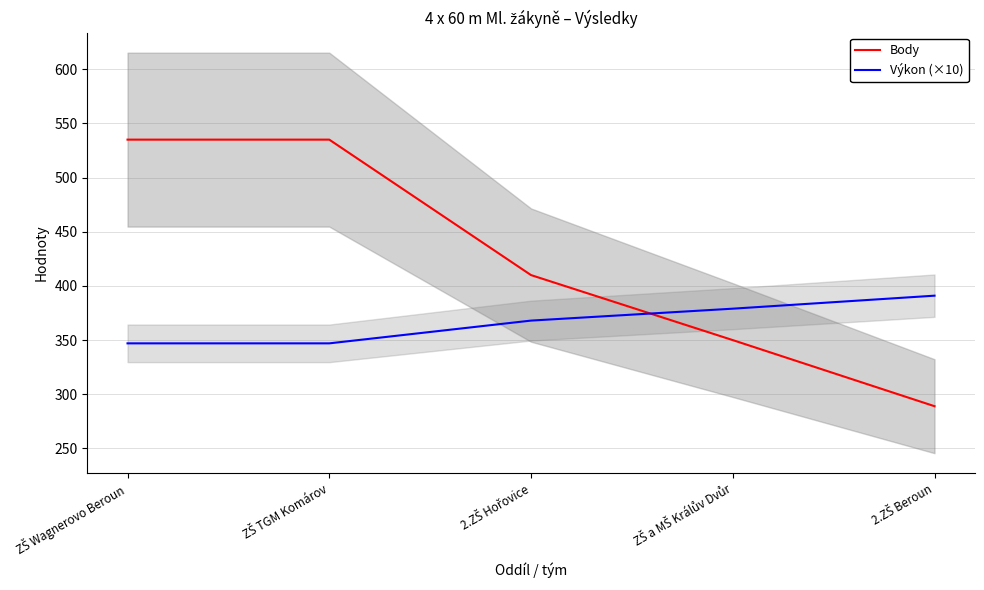

The value of Body at ZŠ Wagnerovo Beroun is 116. True or false?

False